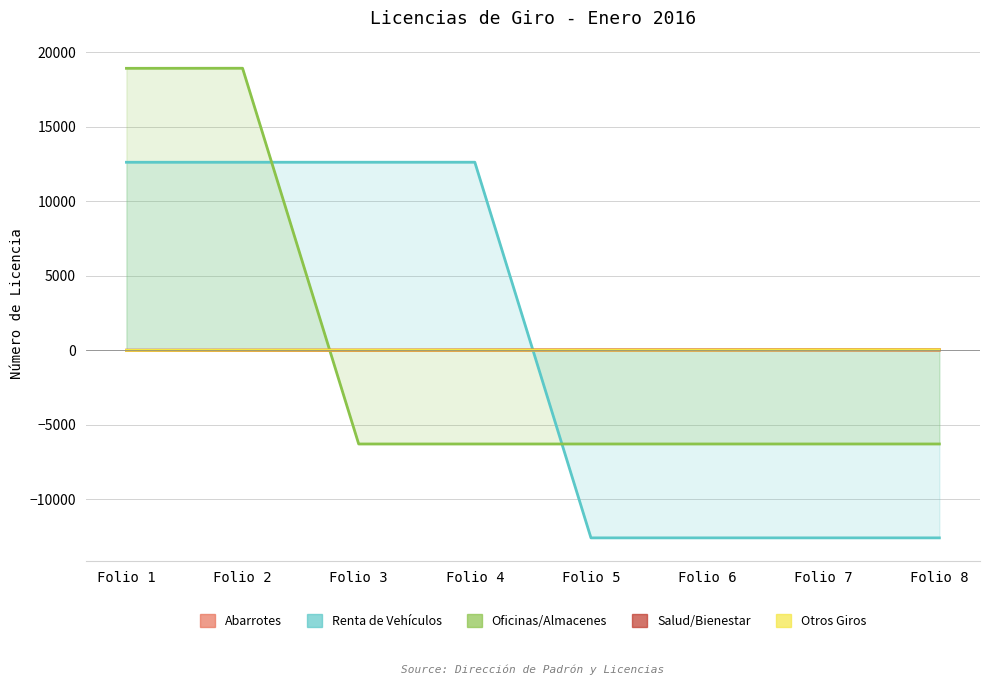

Read the Otros Giros value at Folio 7.

16.4